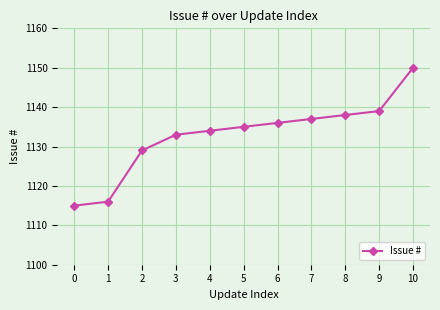

How many data points are less than 1135?

5